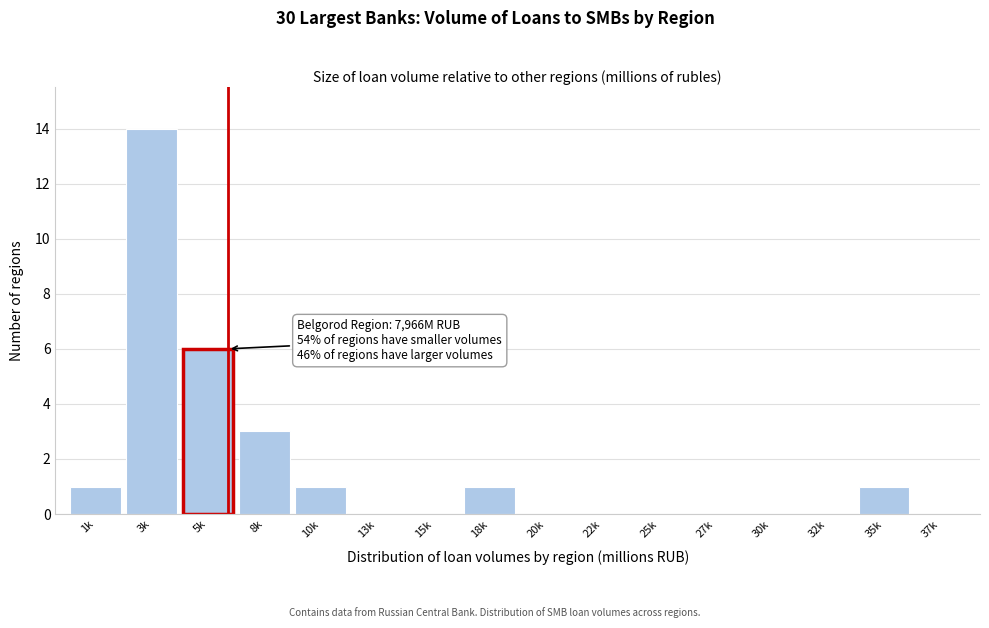

Reading left to right, transcribe all the data shown in this chart.

1k=1	3k=14	5k=6	8k=3	10k=1	13k=0	15k=0	18k=1	20k=0	22k=0	25k=0	27k=0	30k=0	32k=0	35k=1	37k=0